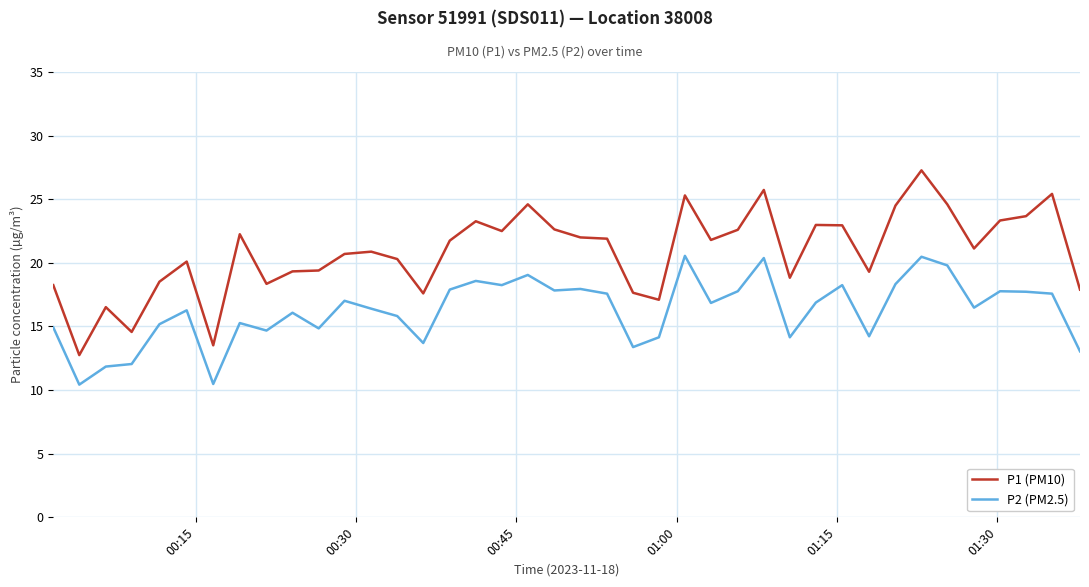

What is the smallest value displayed?

10.4